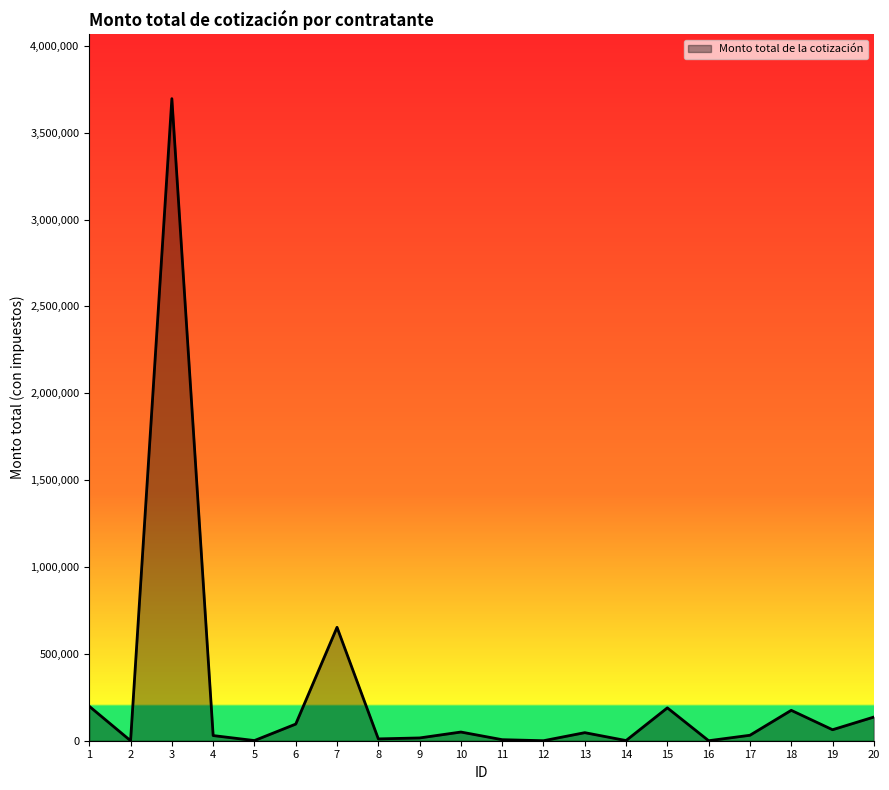

What is the maximum value shown in the chart?

3696212.6